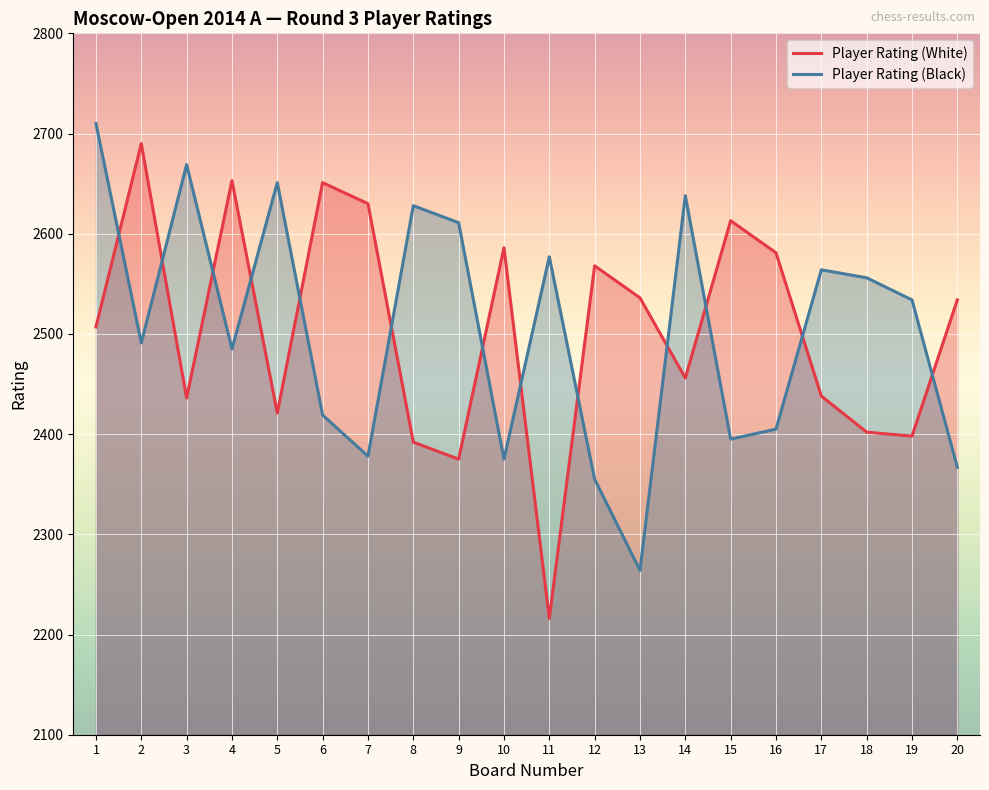

How many categories are shown in the chart?

20